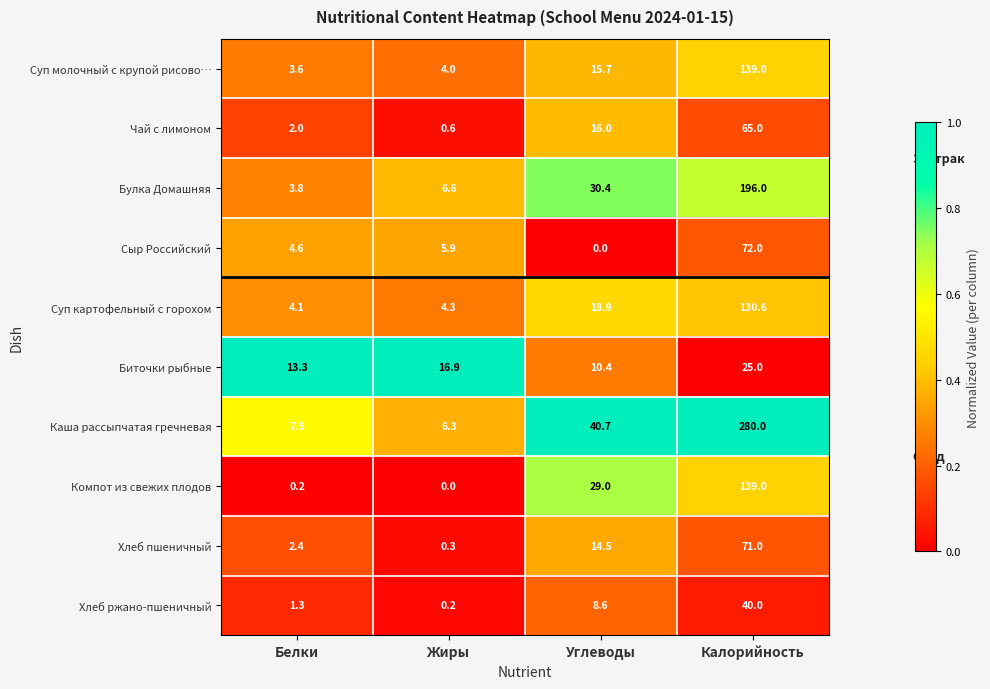

Is it true that Суп картофельный с горохом equals 6.2 at Жиры?

False